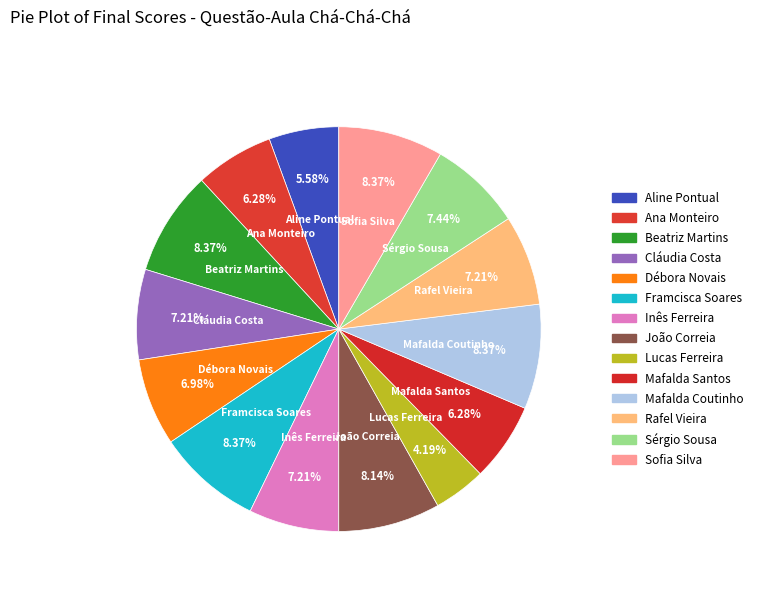

Is the sum of João Correia and Mafalda Coutinho greater than half?

No